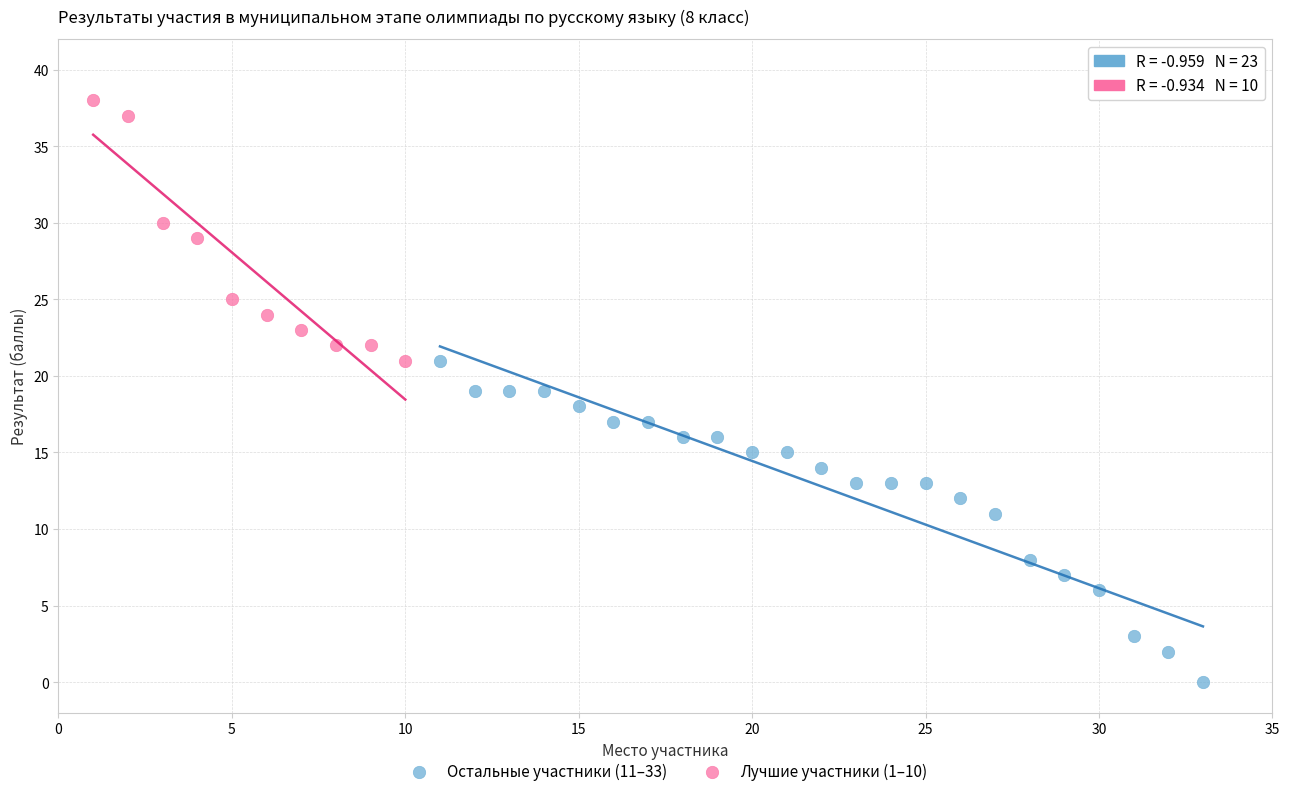

Which series contains the highest Y value?

Лучшие участники (1–10)